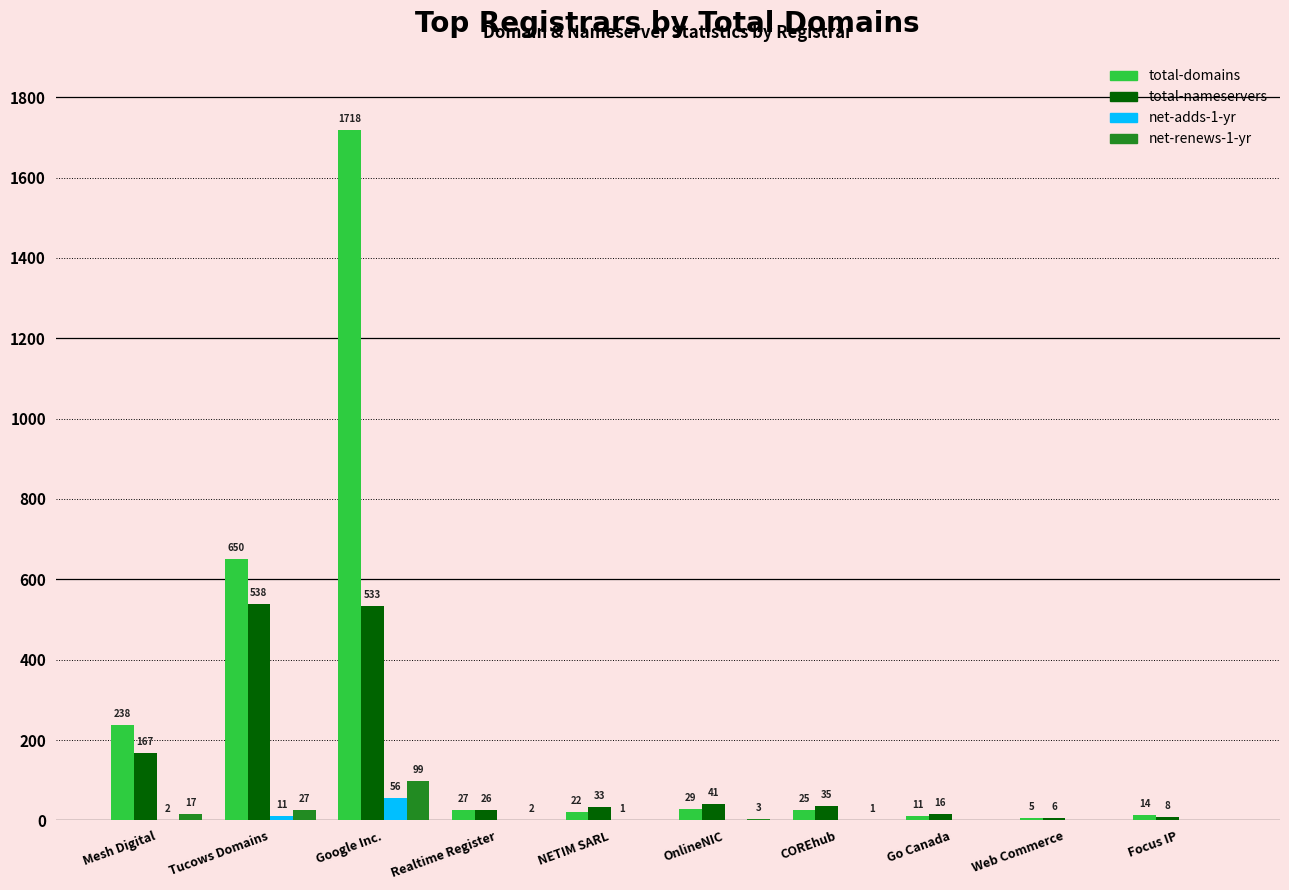

What is the greatest value displayed?

1718